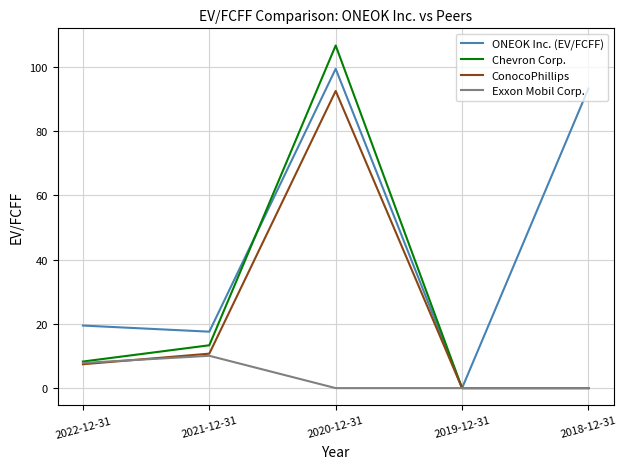

True or false: Chevron Corp. has a value of 106.6 at 2020-12-31.

True